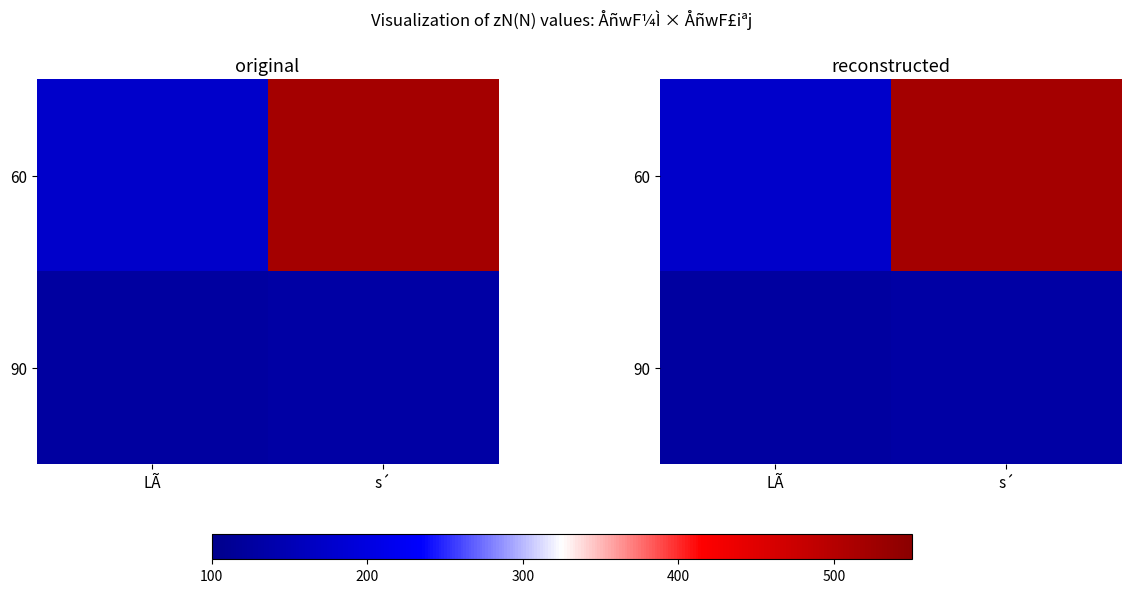

Which series changed the most between LÃ and s´?

60